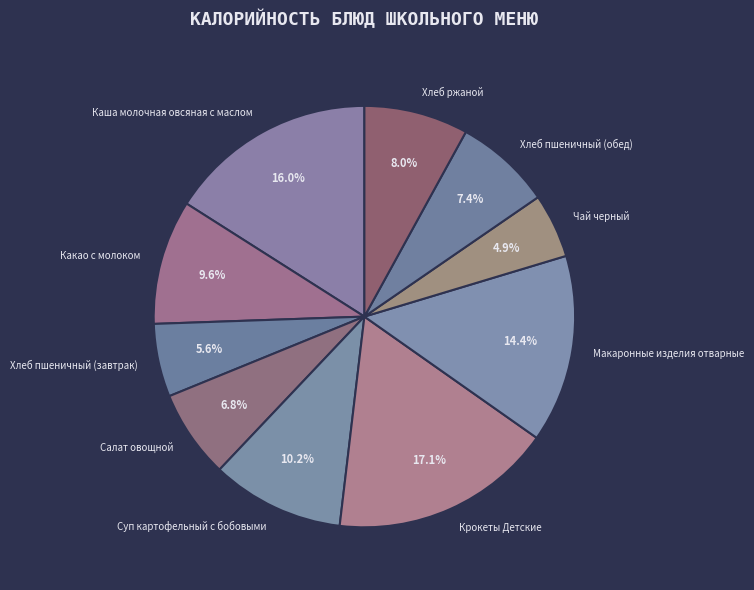

How many segments does this pie chart have?

10